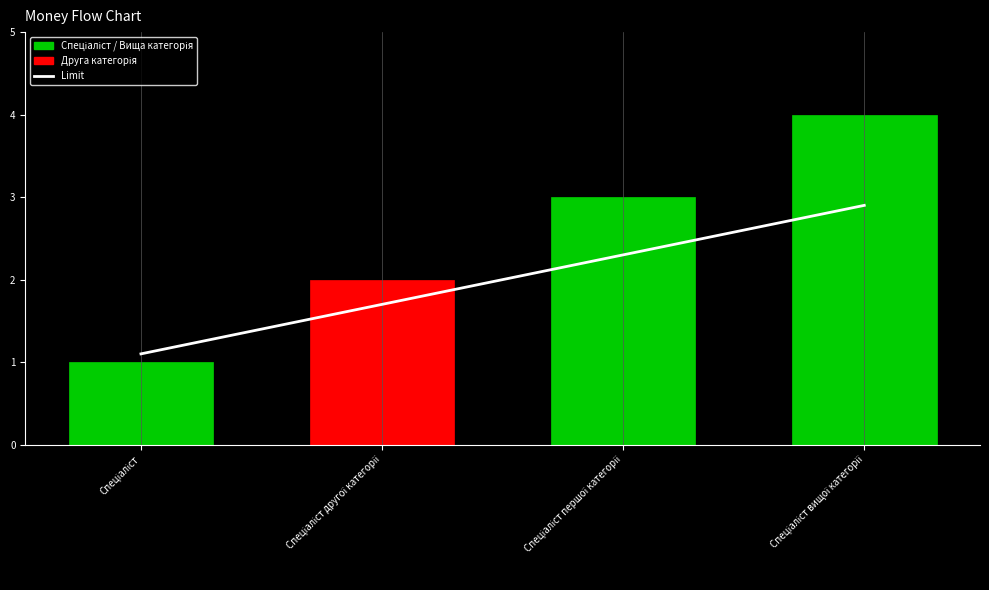

Rank the categories by value from highest to lowest.

Спеціаліст вищої категорії, Спеціаліст першої категорії, Спеціаліст другої категорії, Спеціаліст